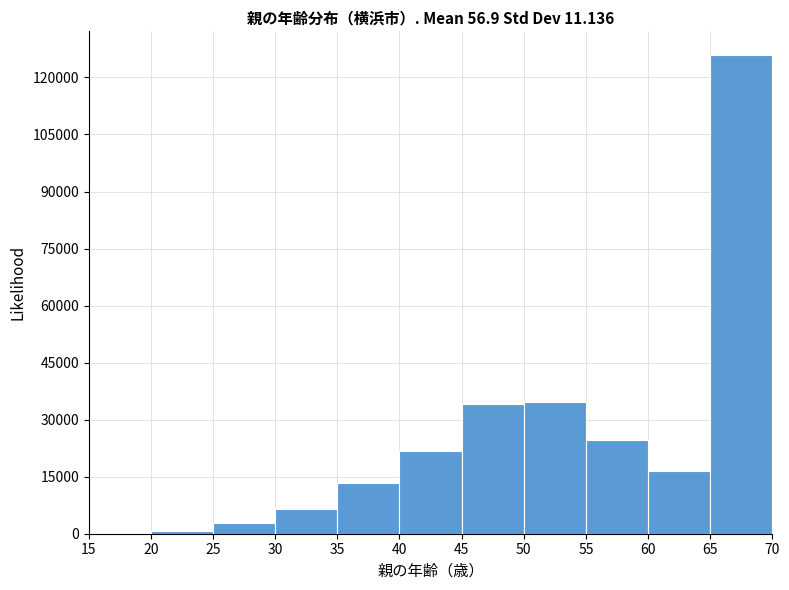

Reading left to right, list every bar in this chart as the range it spans on the x-axis followed by its height. The values are not printed on the chart, so give them approximately, as read against the axis.

15 to 20: under 2000
20 to 25: under 2000
25 to 30: 2000
30 to 35: 6000
35 to 40: 14000
40 to 45: 22000
45 to 50: 34000
50 to 55: 34000
55 to 60: 24000
60 to 65: 16000
65 to 70: 126000